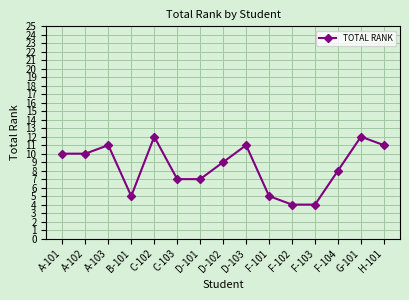

How many interior local peaks (higher than both neighbors) does the data have?

4